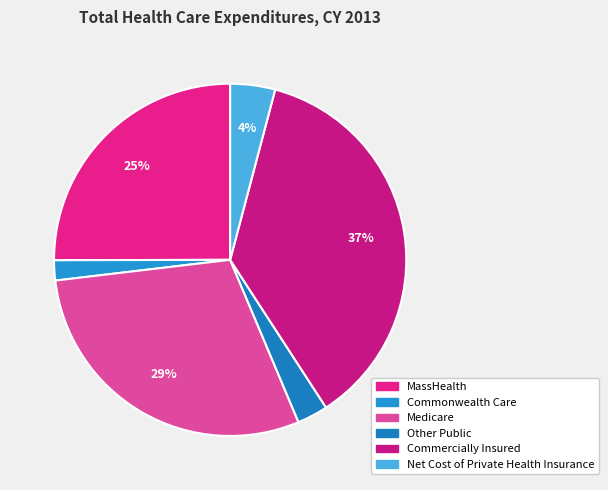

How many slices are in this pie chart?

6